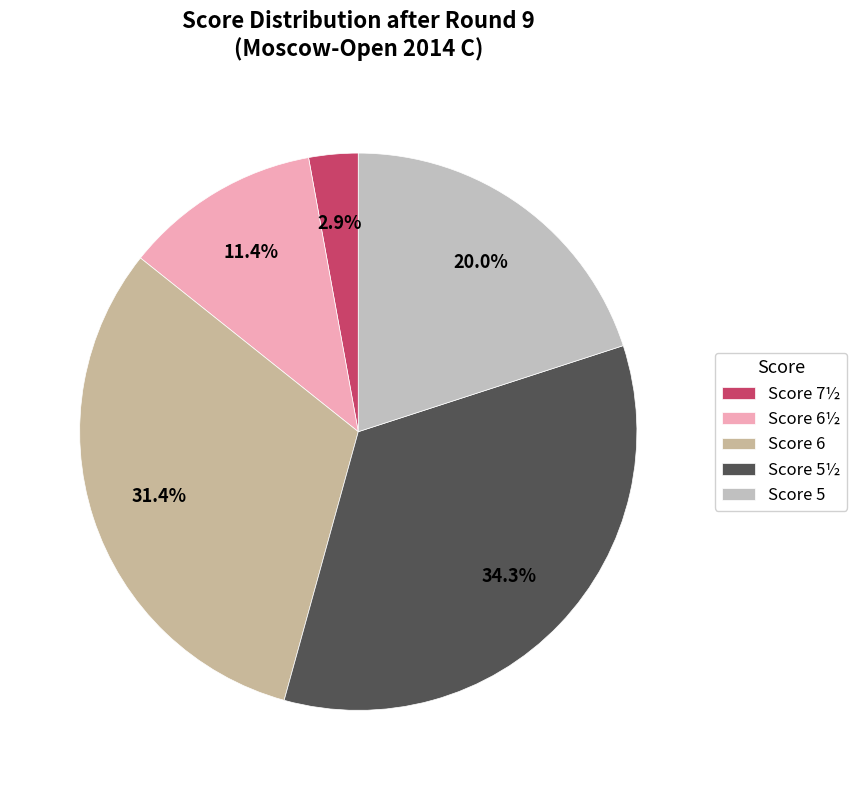

How many segments does this pie chart have?

5